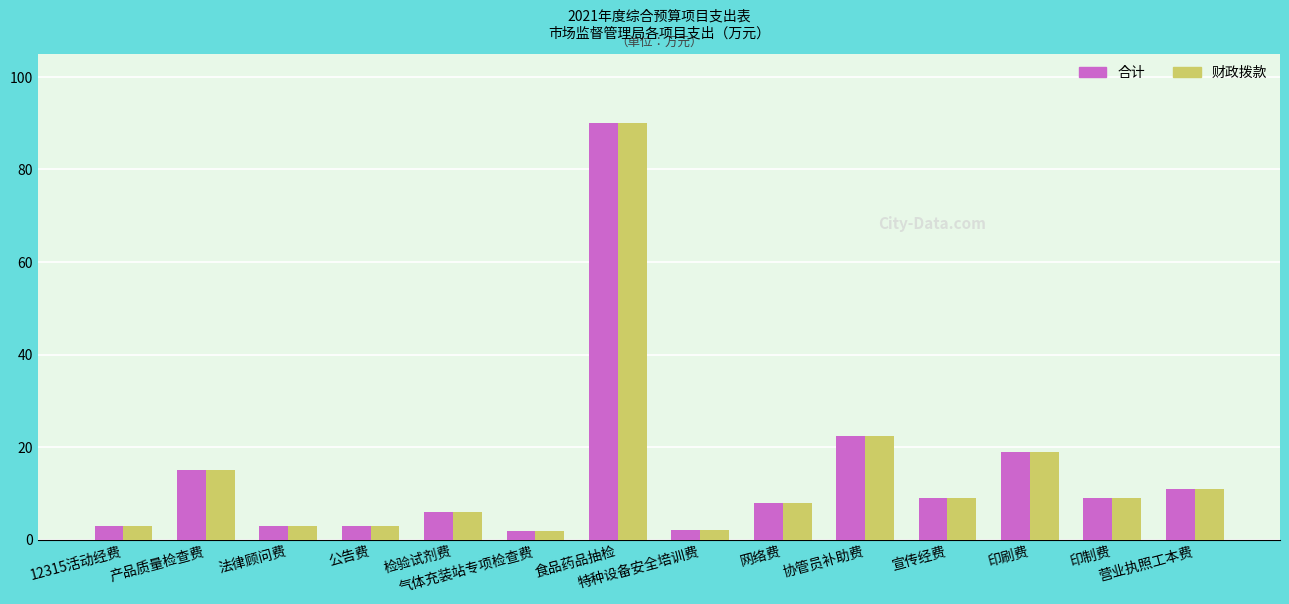

Which category has the highest value across all series?

食品药品抽检